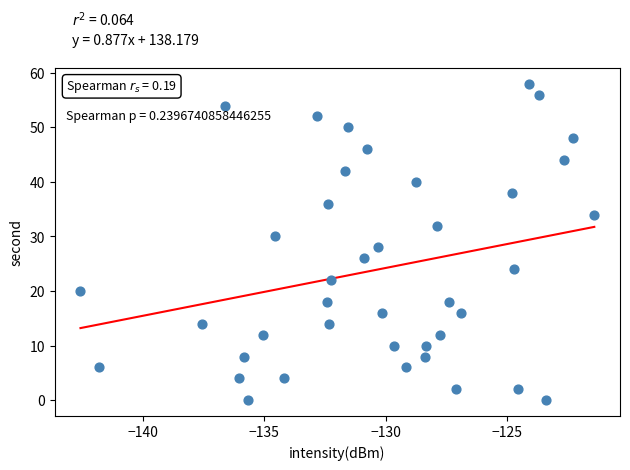

What is the range of Y values (max minus min)?

58